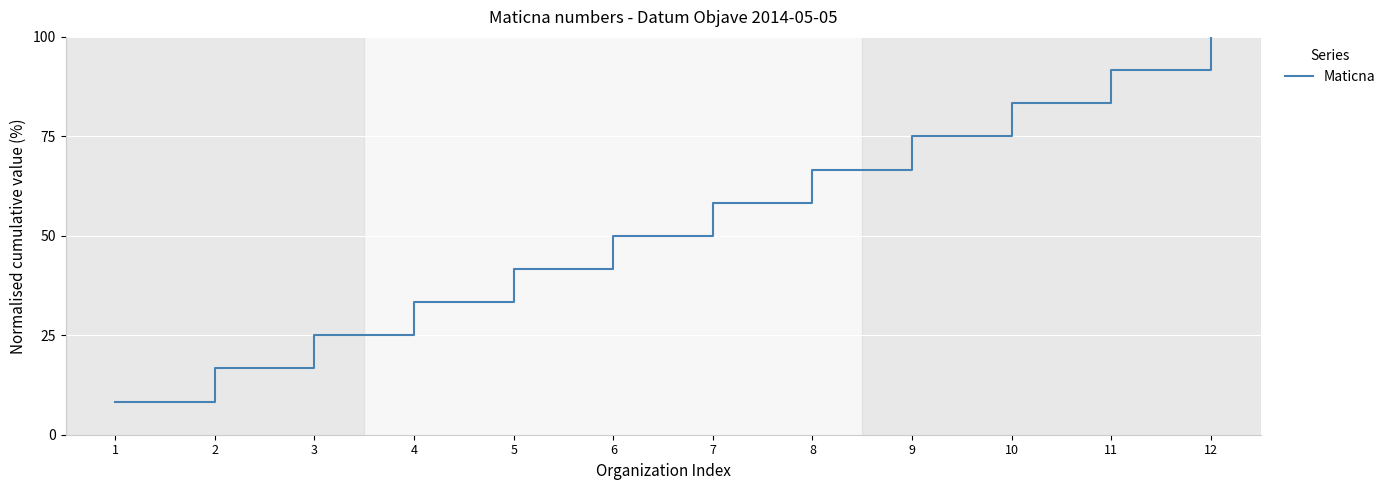

How many lines are shown in the chart?

1